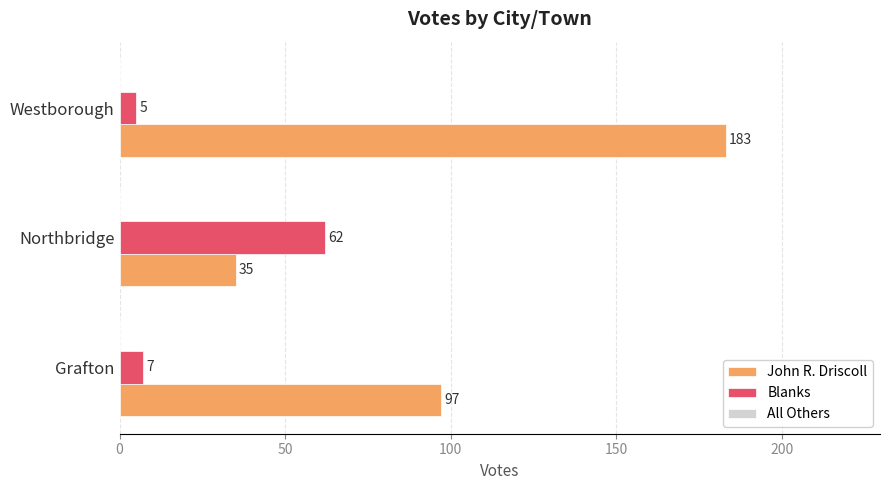

What is the highest value of the John R. Driscoll series?

183